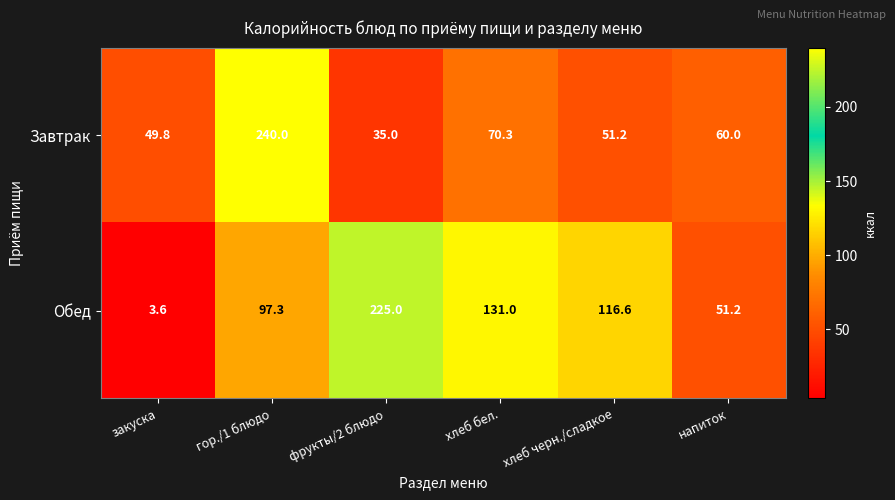

At which category is the sum across all series the highest?

гор./1 блюдо